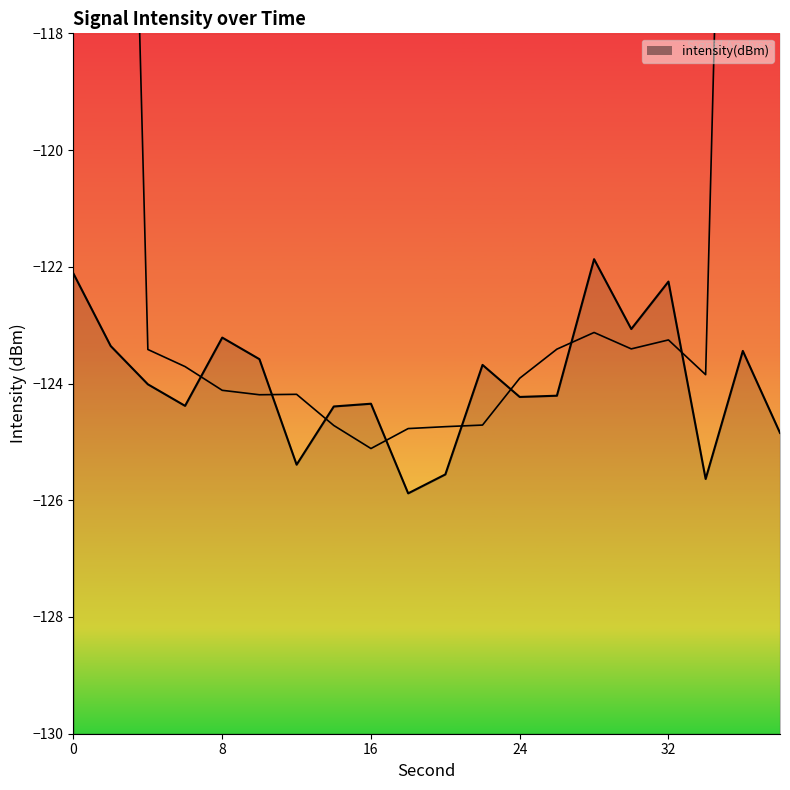

Reading left to right, transcribe all the data shown in this chart.

0=-122.1	2=-123.4	4=-124.0	6=-124.4	8=-123.2	10=-123.6	12=-125.4	14=-124.4	16=-124.3	18=-125.9	20=-125.6	22=-123.7	24=-124.2	26=-124.2	28=-121.9	30=-123.1	32=-122.3	34=-125.6	36=-123.4	38=-124.8